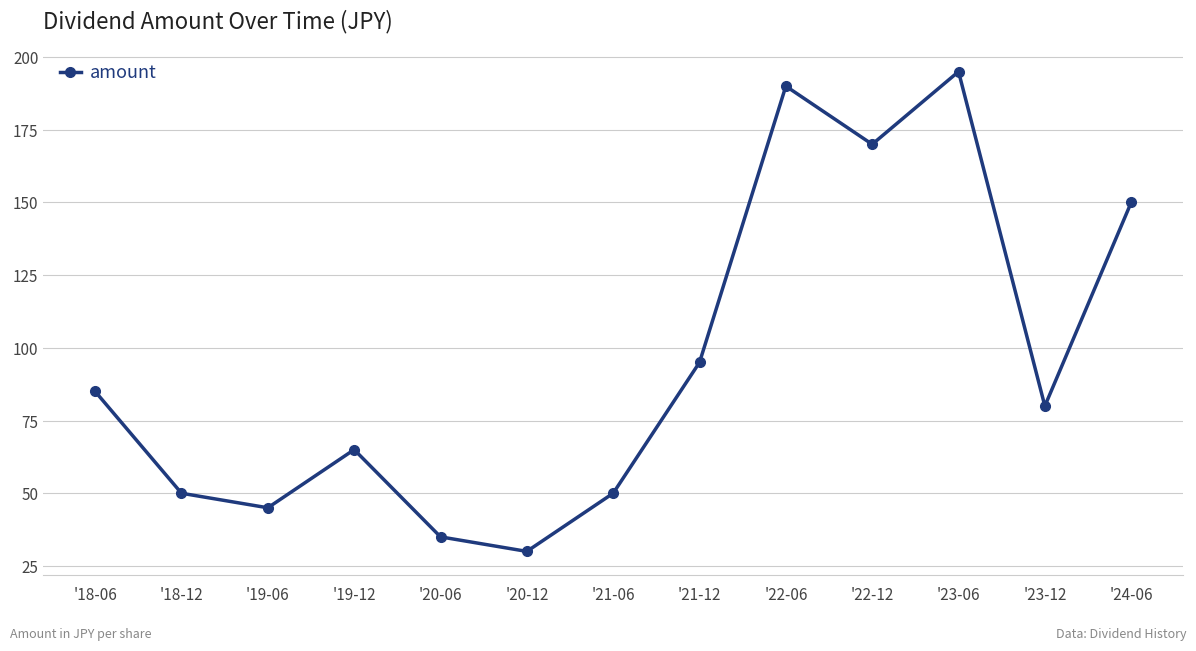

Which category has the lowest value across all series?

'20-12